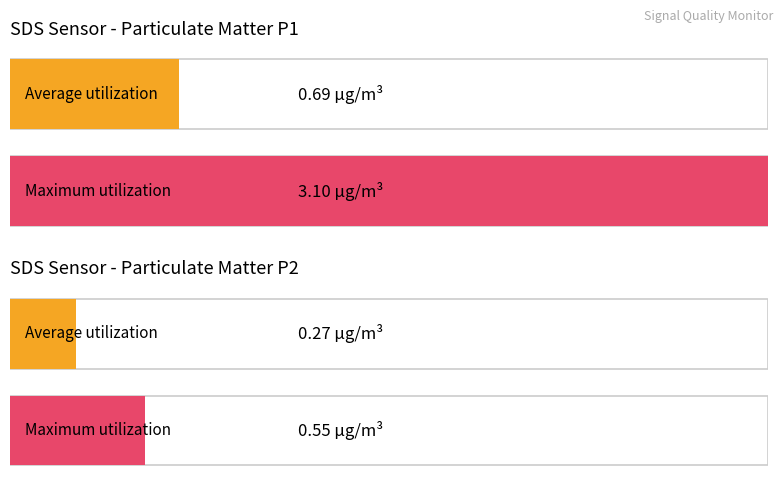

Which series has the widest spread of values?

SDS_P1